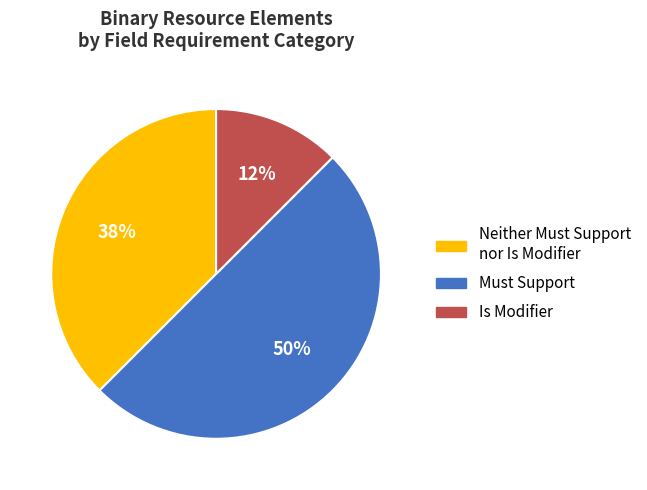

To the nearest percent, what is the average slice percentage?

33%